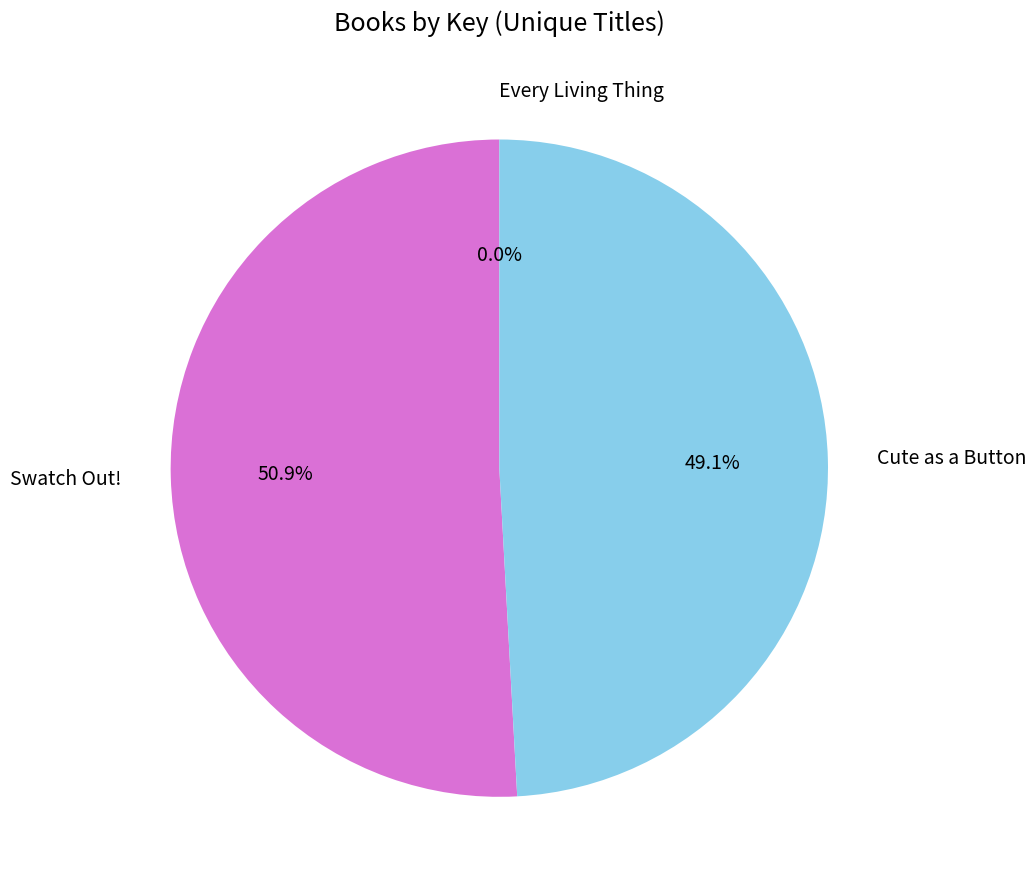

Is there a majority slice in this chart?

Yes